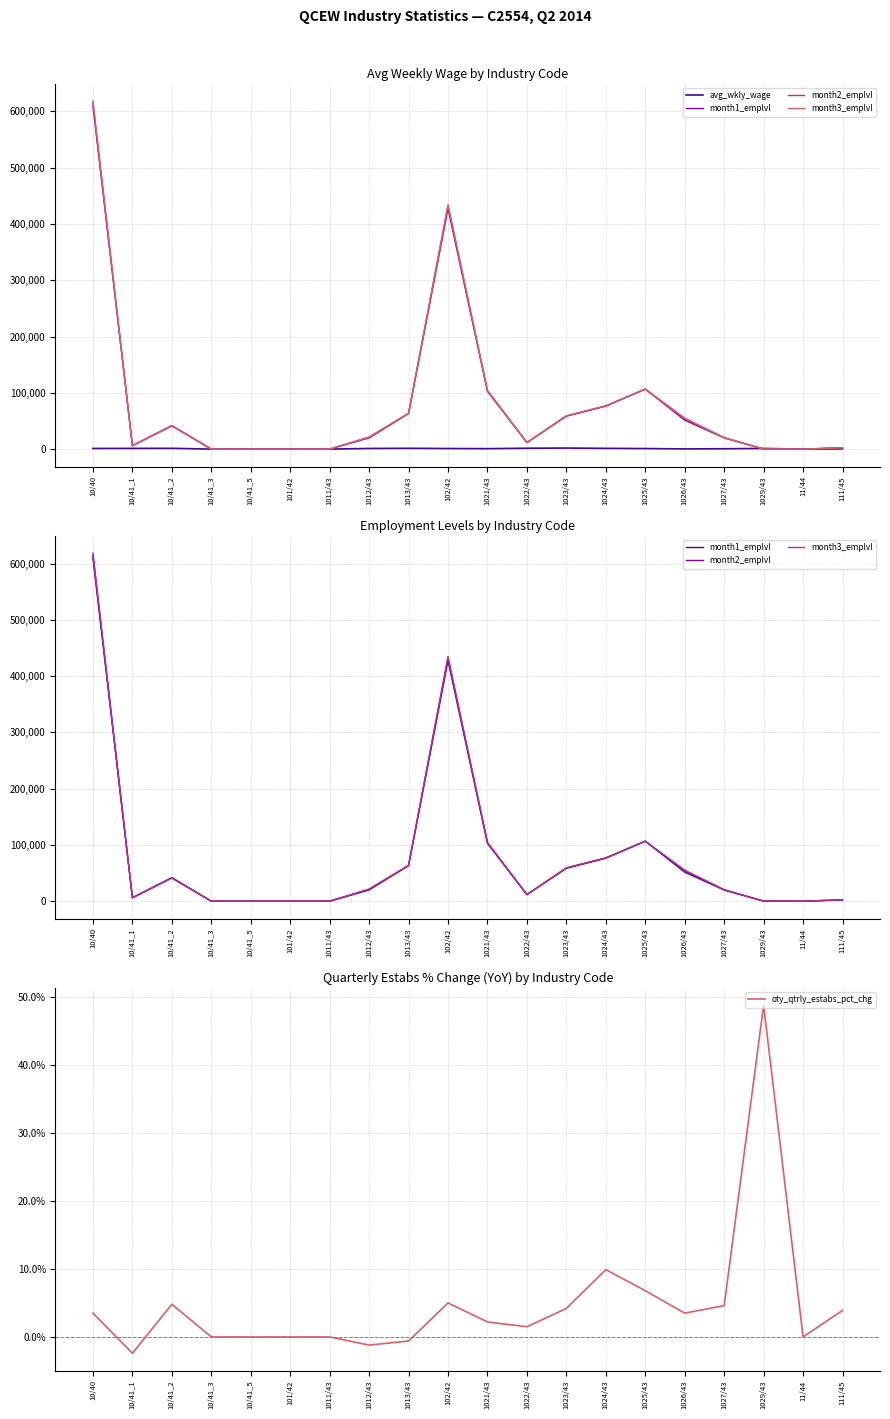

True or false: oty_qtrly_estabs_pct_chg and month3_emplvl intersect in this chart.

False